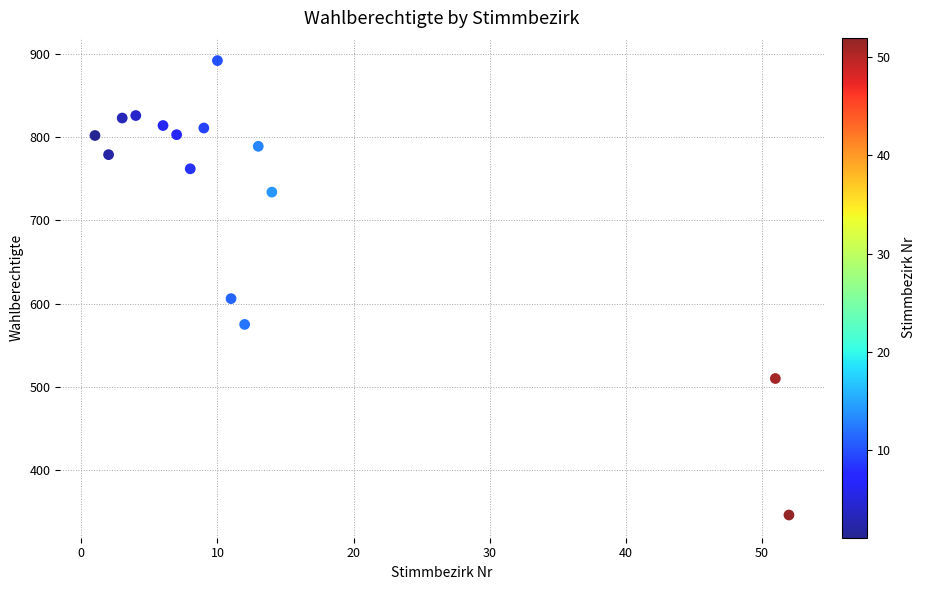

What is the range of X values (max minus min)?

51